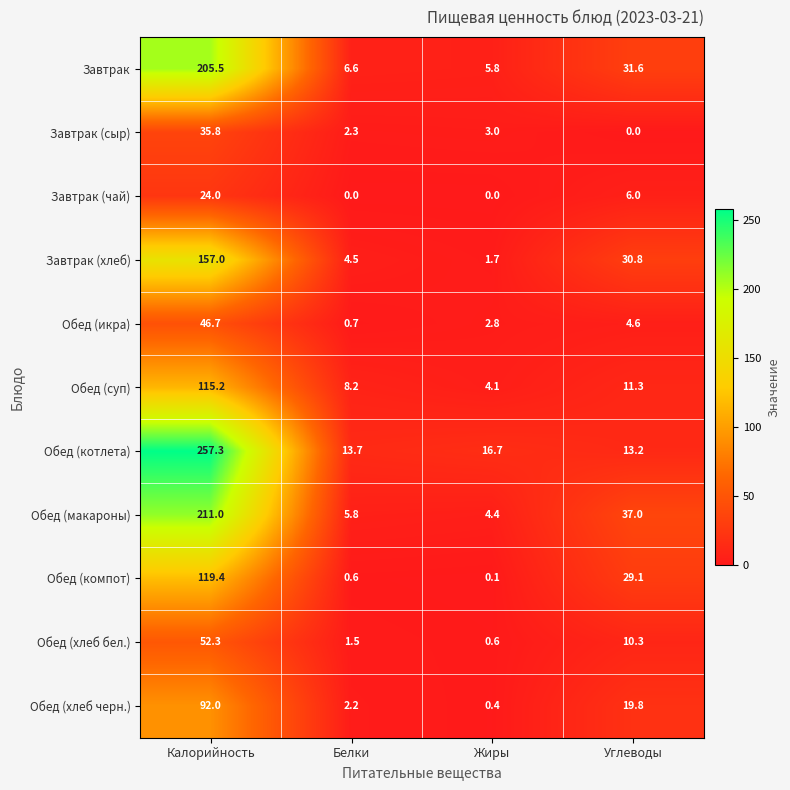

Rank the series at Калорийность from highest to lowest value.

Обед (котлета), Обед (макароны), Завтрак, Завтрак (хлеб), Обед (компот), Обед (суп), Обед (хлеб черн.), Обед (хлеб бел.), Обед (икра), Завтрак (сыр), Завтрак (чай)